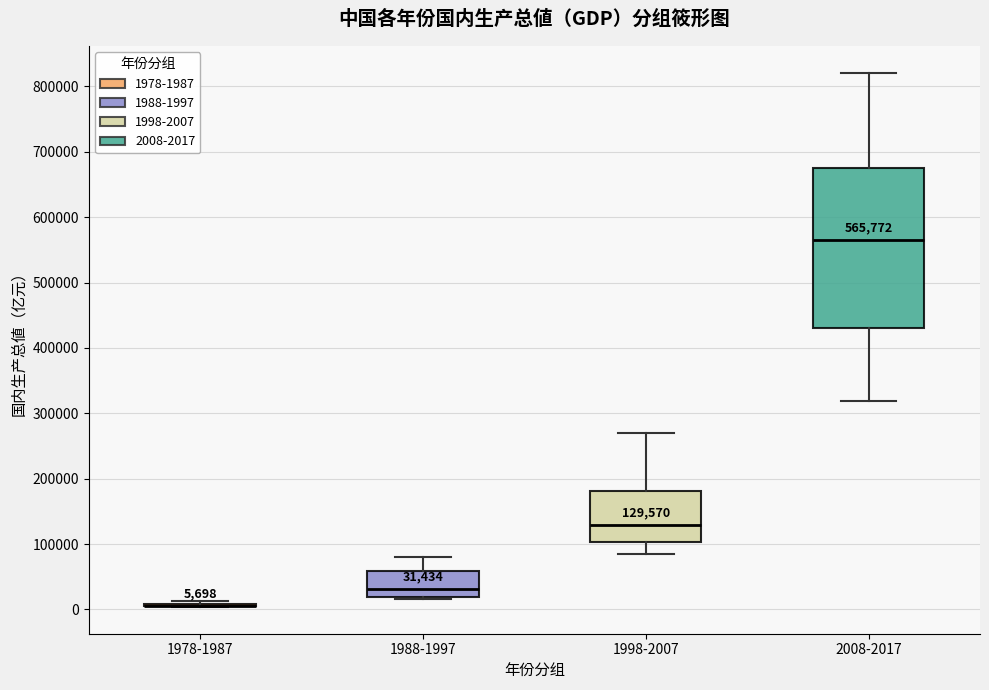

Comparing the boxes themselves (not the whiskers), which one is the tallest?

2008-2017